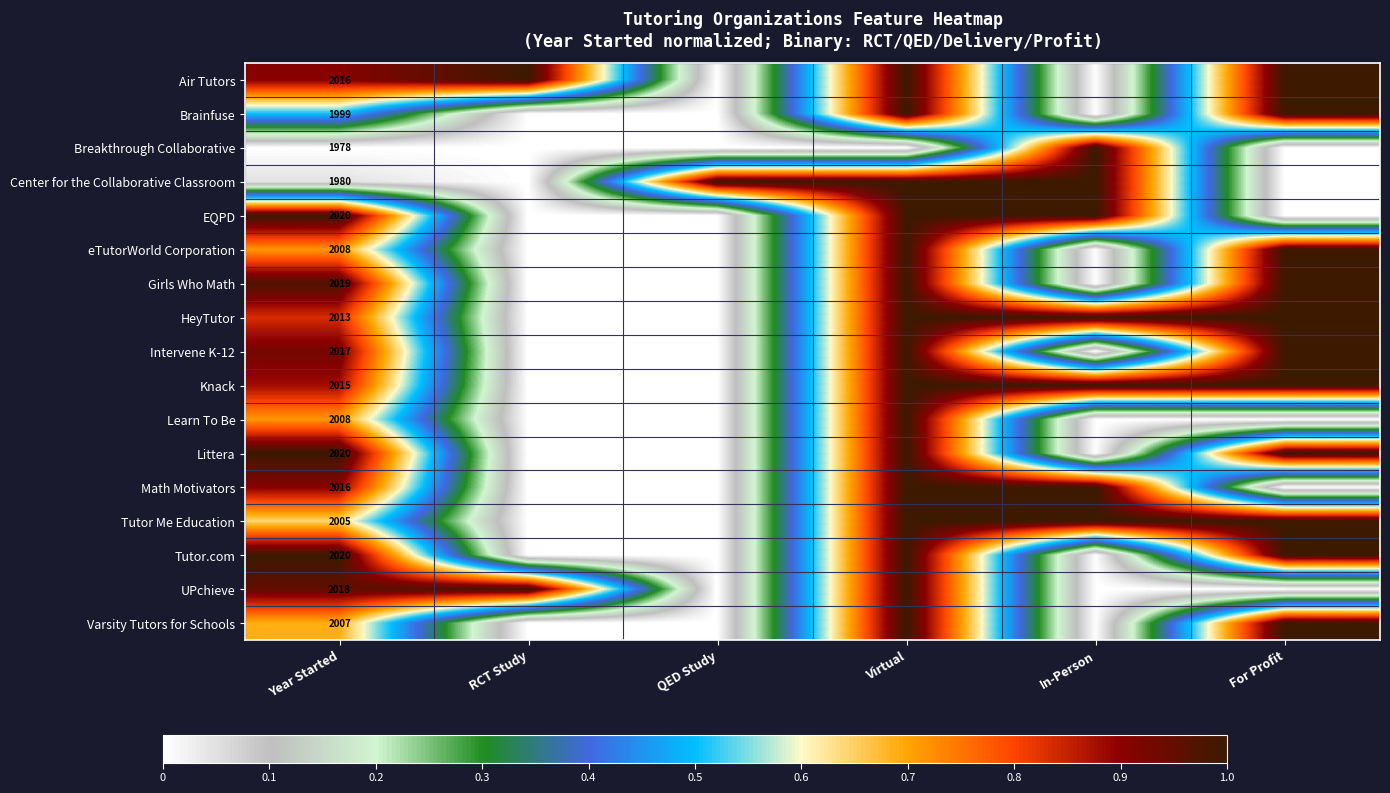

The value of Tutor.com at Year Started is 2020. True or false?

True